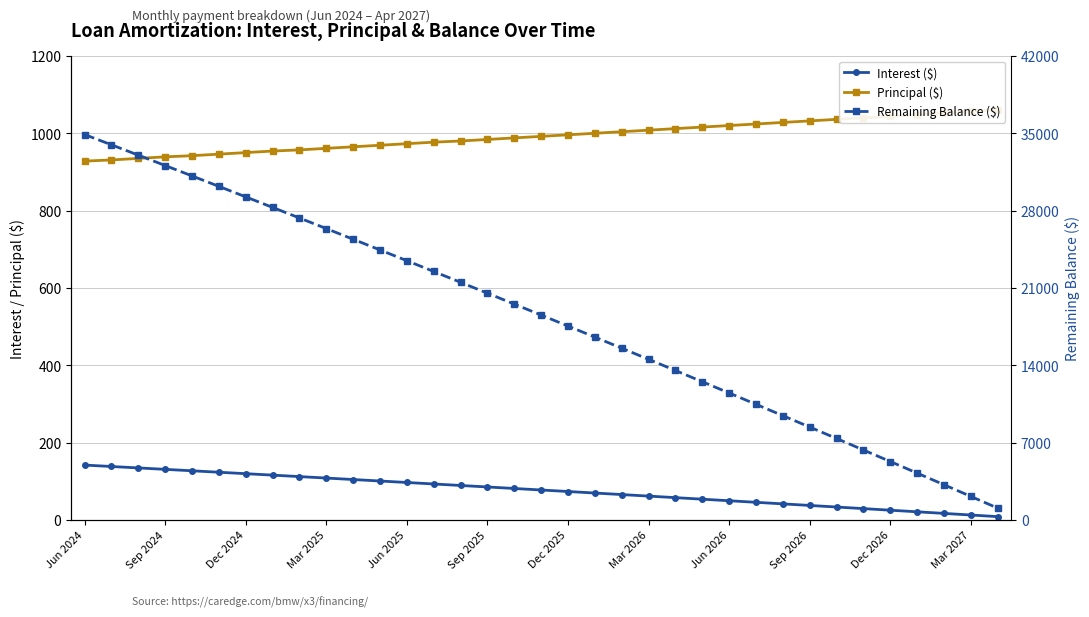

Which series changed the most between 17 and 22?

Remaining Balance ($)